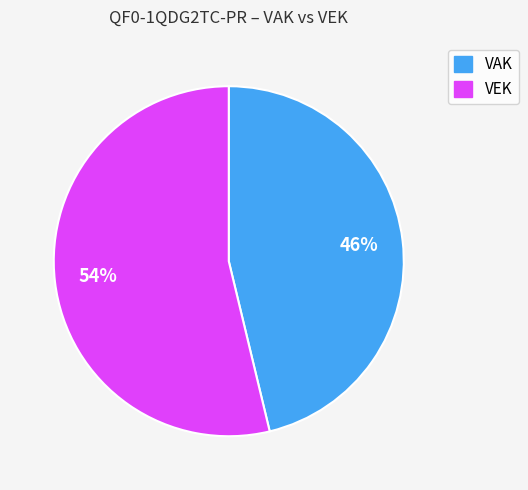

Is there any slice that represents more than half of the pie?

Yes